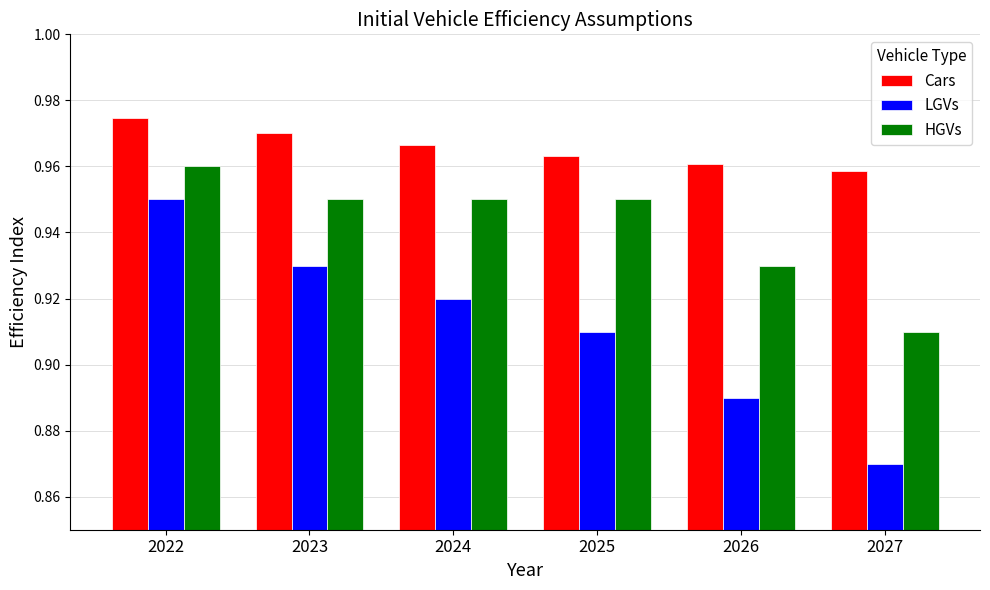

At which label is LGVs closest to 0?

2027